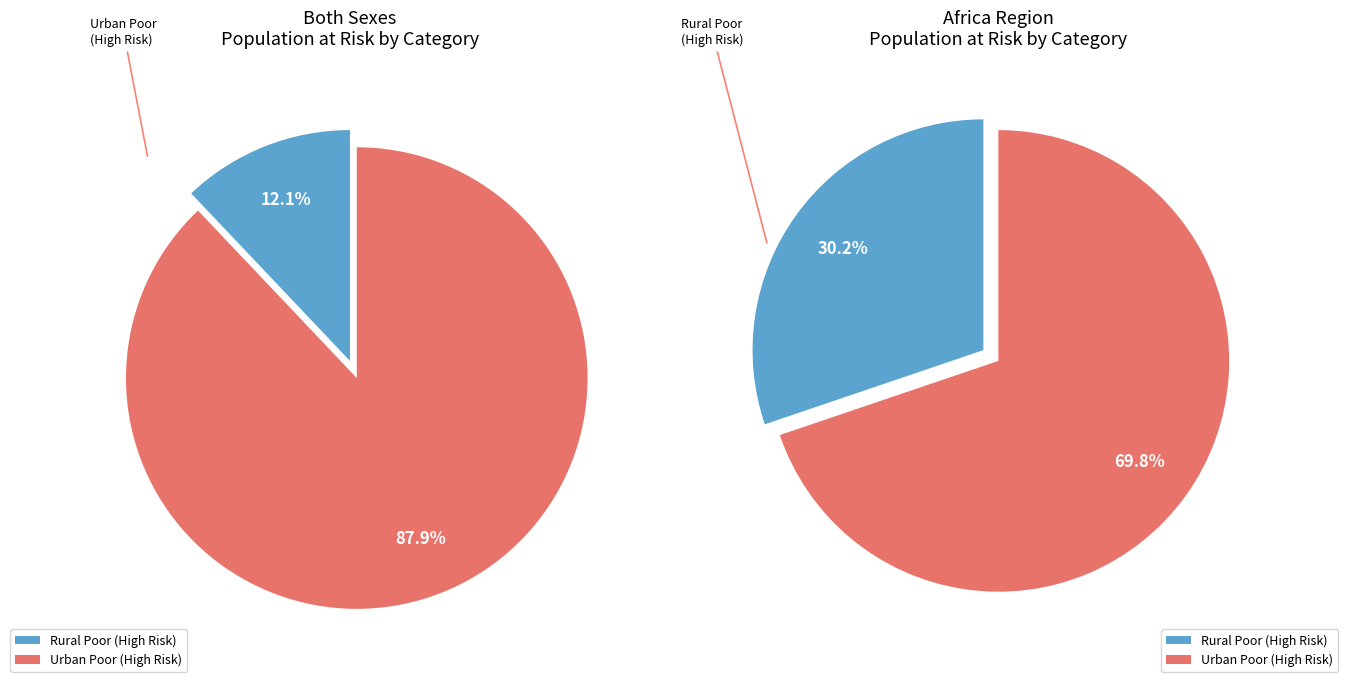

True or false: Congo Rep. accounts for 15% of the total.

False